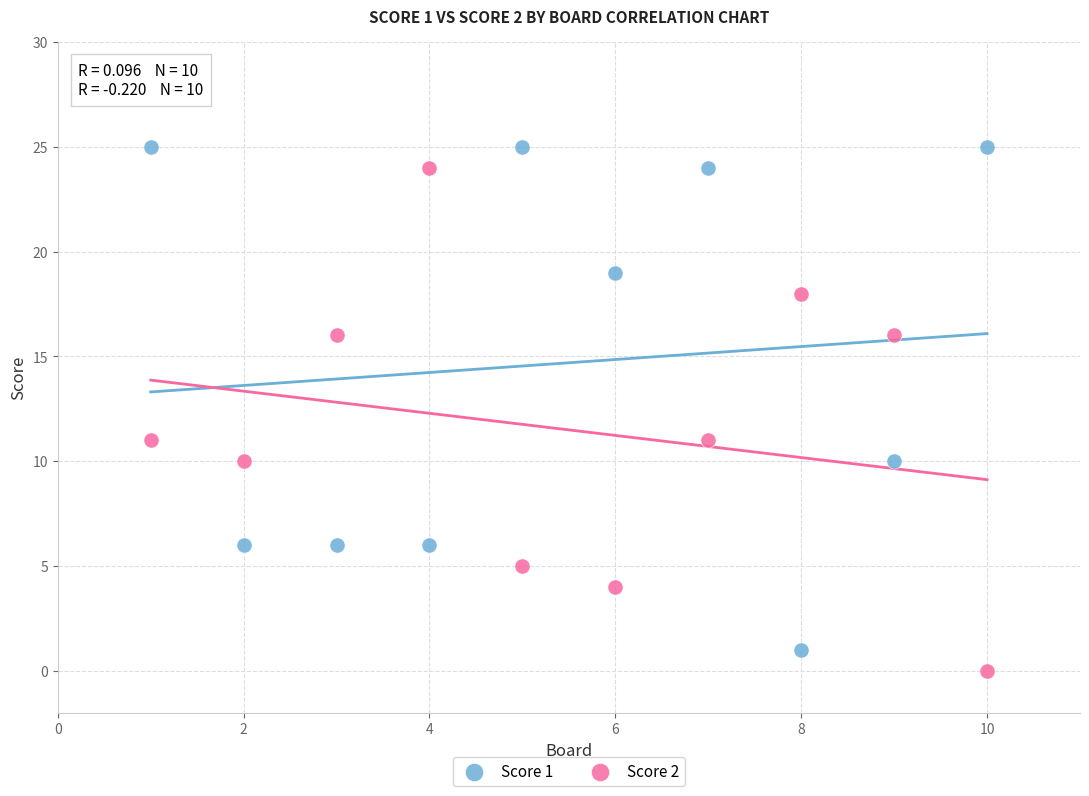

What is the X range (max minus min) for the scatter plot?

9